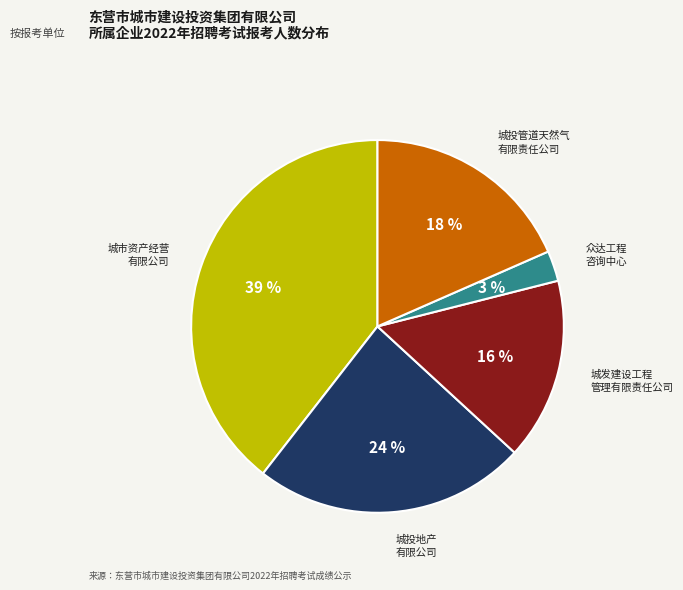

Is there any slice that represents more than half of the pie?

No